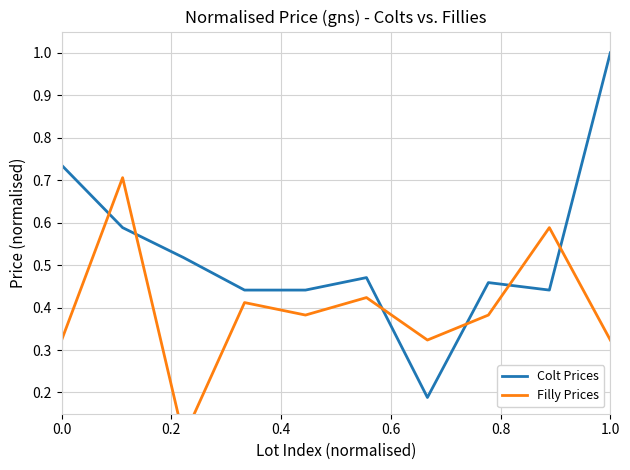

Which series has the largest total across all categories?

Colt Prices